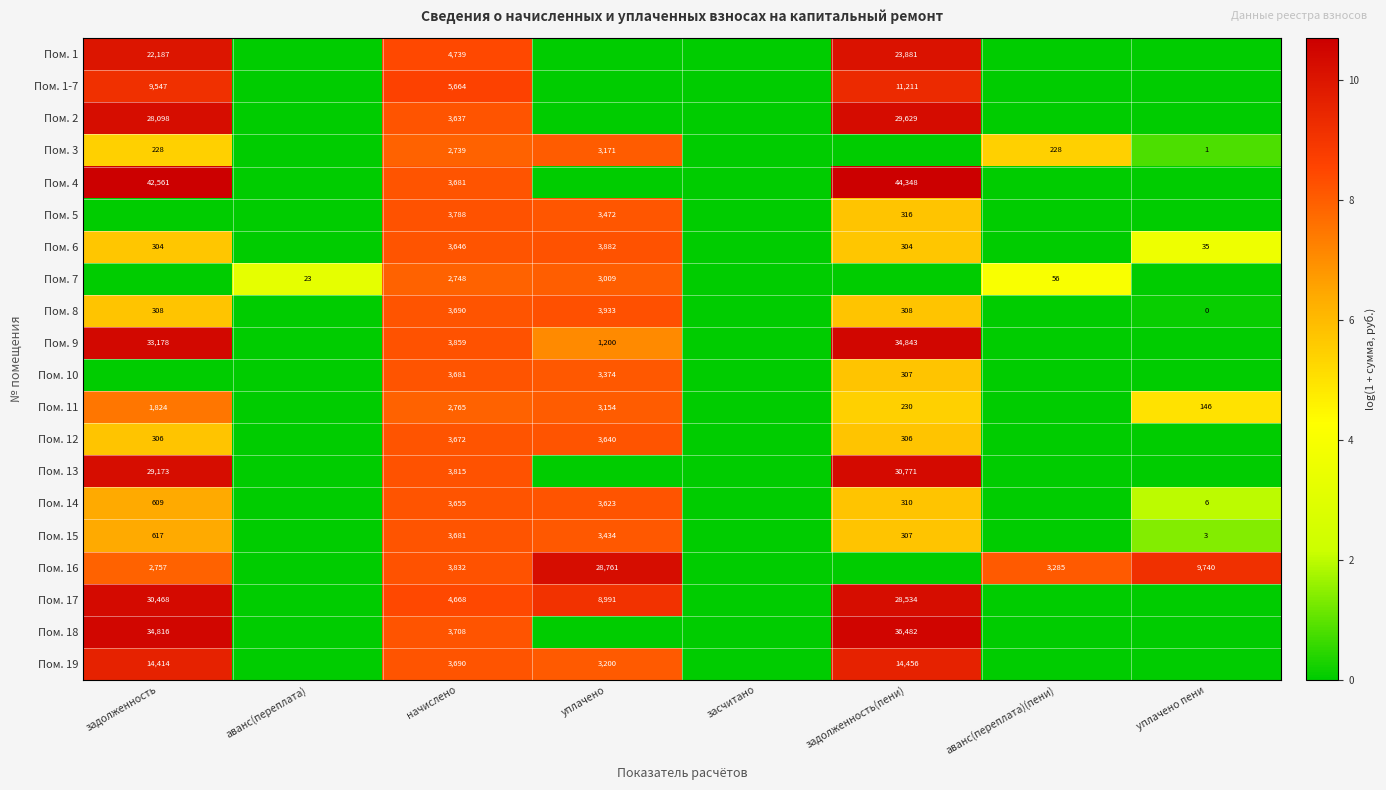

True or false: Пом. 13 has a value of 18018 at задолженность.

False